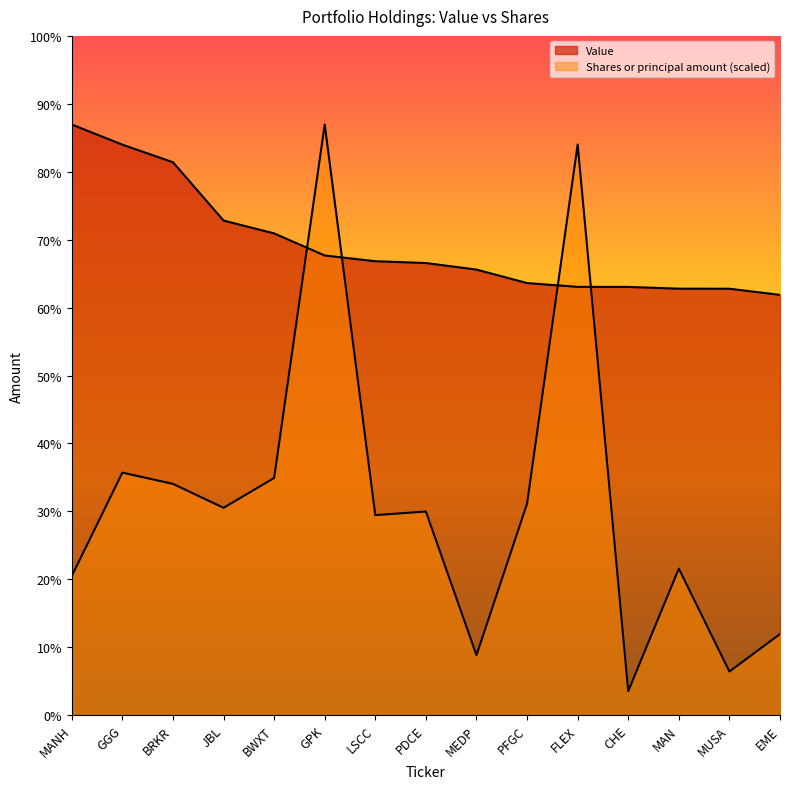

Reading right to left, what are all the values shown in this chart?

Value: 6981.0	7083.0	7084.0	7113.0	7114.0	7177.0	7401.0	7510.0	7540.0	7635.0	8002.0	8215.0	9184.0	9476.0	9811.0
Shares or principal amount: 1347.7	724.5	2434.1	398.5	9478.6	3514.3	996.2	3382.5	3322.8	9811.0	3939.4	3444.3	3841.8	4028.4	2310.9